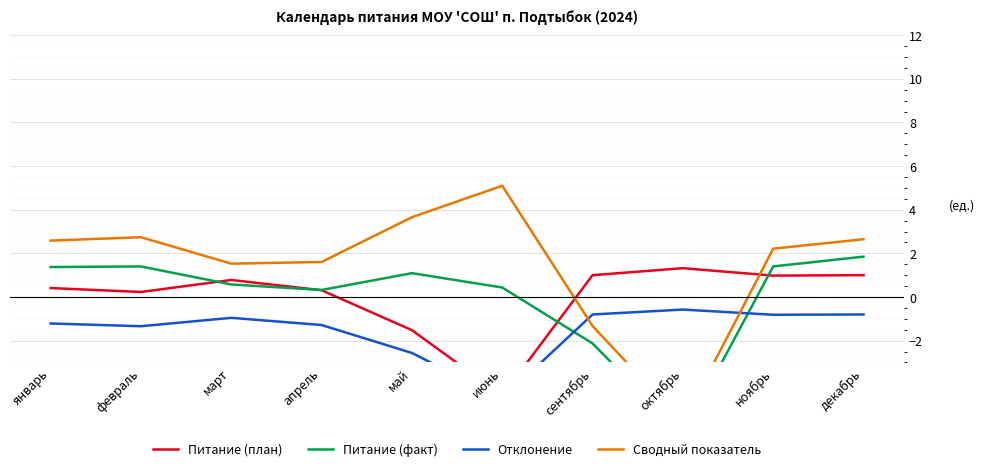

Reading left to right, what are all the values shown in this chart?

Питание (план): январь=0.4	февраль=0.2	март=0.8	апрель=0.3	май=-1.5	июнь=-4.5	сентябрь=1.0	октябрь=1.3	ноябрь=1.0	декабрь=1.0
Питание (факт): январь=1.4	февраль=1.4	март=0.6	апрель=0.3	май=1.1	июнь=0.4	сентябрь=-2.1	октябрь=-6.3	ноябрь=1.4	декабрь=1.8
Отклонение: январь=-1.2	февраль=-1.3	март=-1.0	апрель=-1.3	май=-2.6	июнь=-4.7	сентябрь=-0.8	октябрь=-0.6	ноябрь=-0.8	декабрь=-0.8
Сводный показатель: январь=2.6	февраль=2.7	март=1.5	апрель=1.6	май=3.7	июнь=5.1	сентябрь=-1.3	октябрь=-5.8	ноябрь=2.2	декабрь=2.6